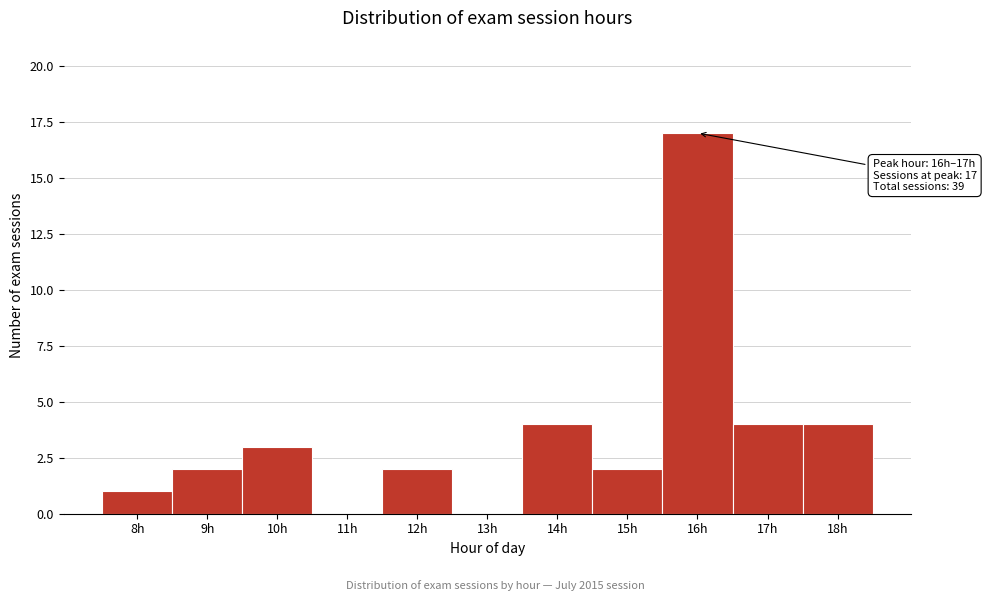

Reading left to right, transcribe all the data shown in this chart.

8h=1	9h=2	10h=3	11h=0	12h=2	13h=0	14h=4	15h=2	16h=17	17h=4	18h=4